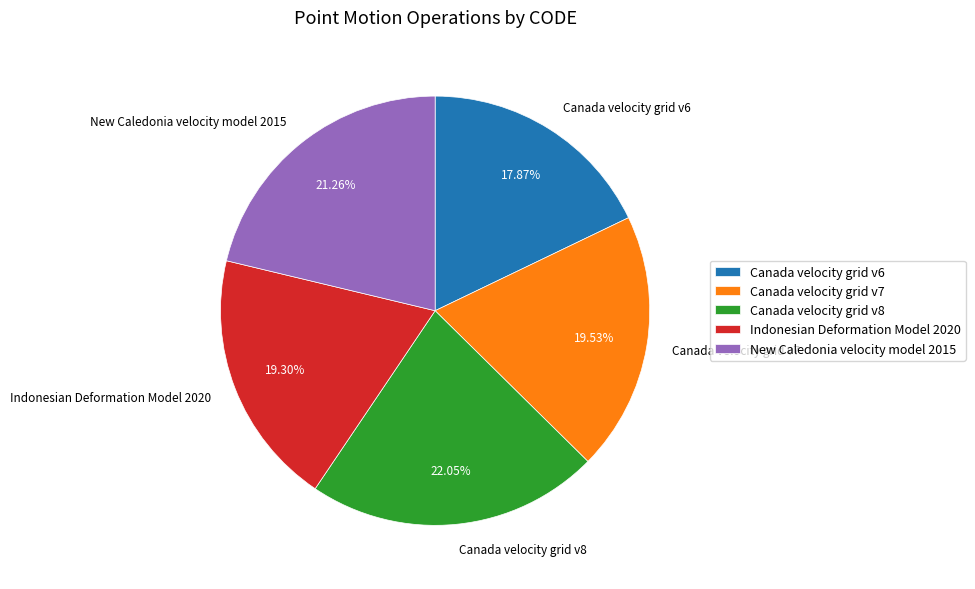

The Canada velocity grid v6 slice represents 12% of the pie. True or false?

False